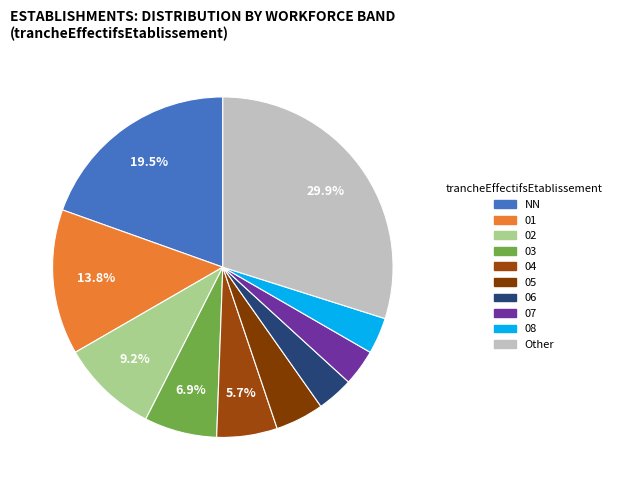

Which category has the biggest portion of the pie?

Other